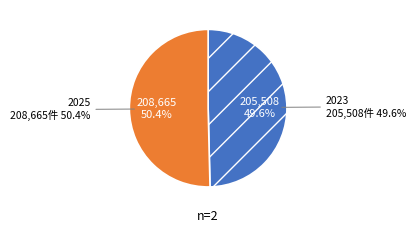

What is the change in value from 2023 to 2025?

+3157